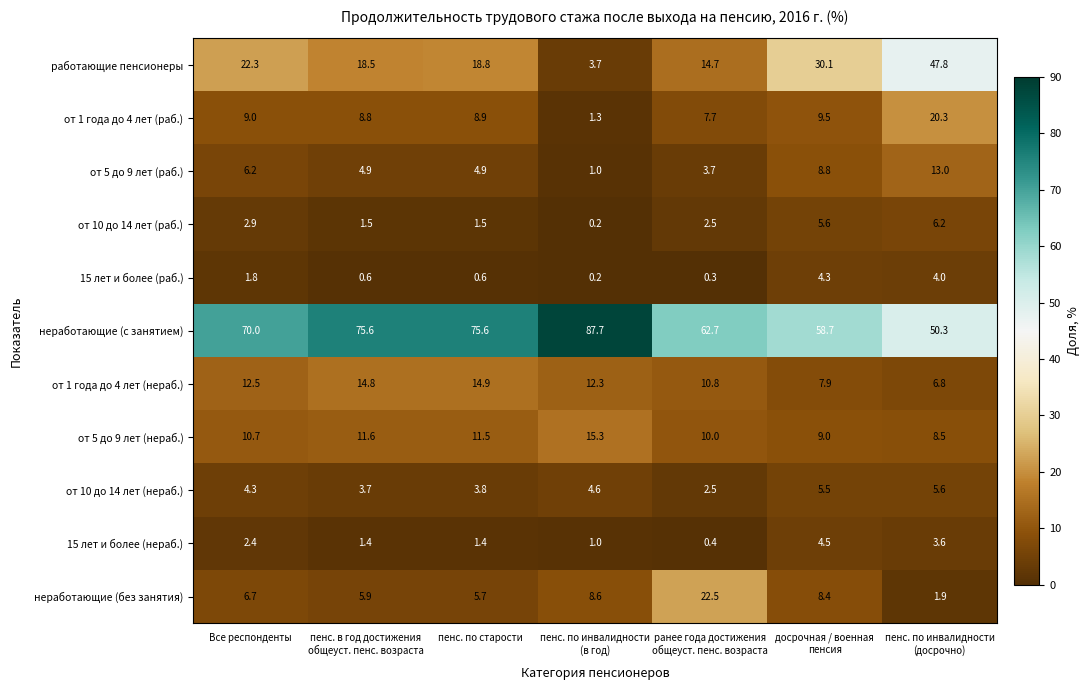

What is the total value across all series at пенс. по инвалидности
(в год)?

135.9